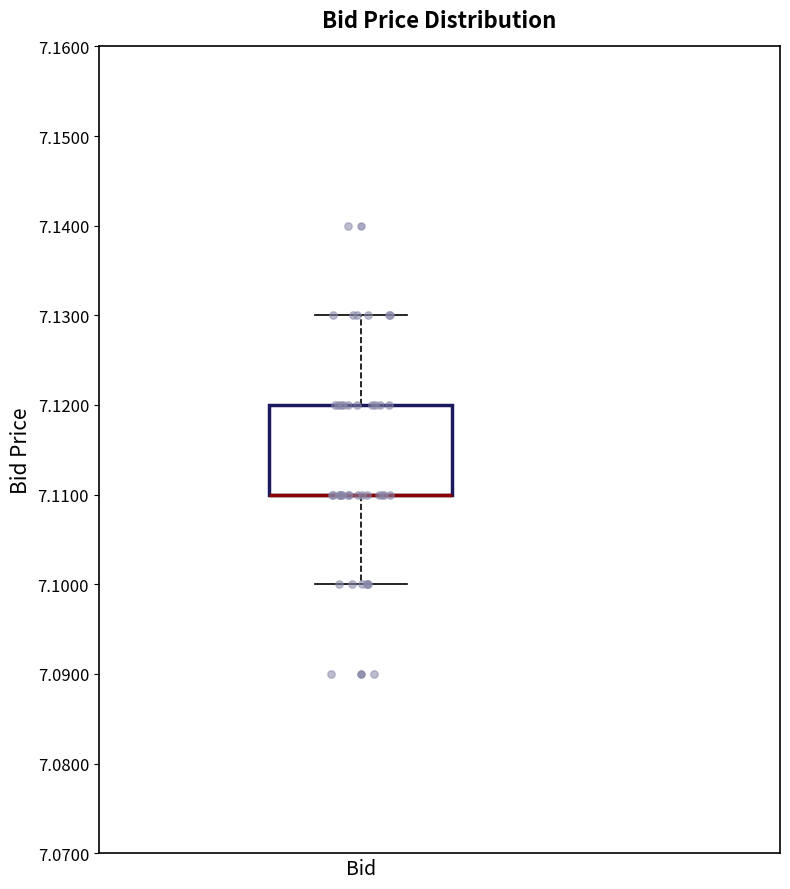

Where is the upper edge of the box for Bid on the y-axis? The values are not printed on the chart, so give them approximately, as read against the axis.

7.12